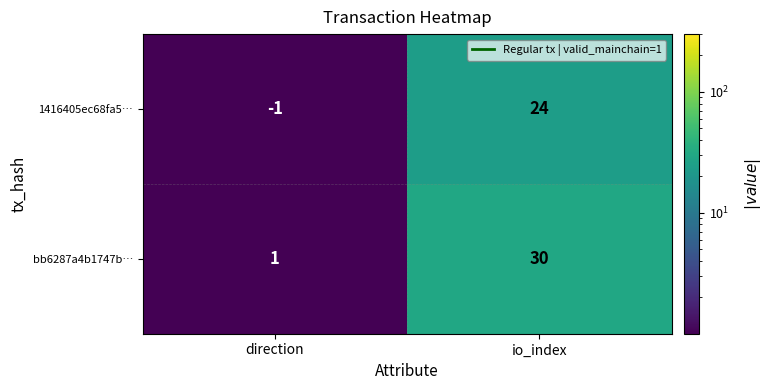

What is the total value across all series at io_index?

54